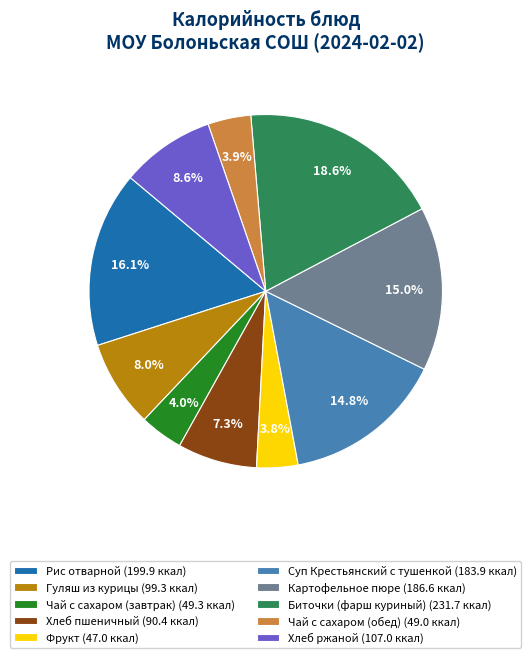

Does Рис отварной account for over 50% of the chart?

No